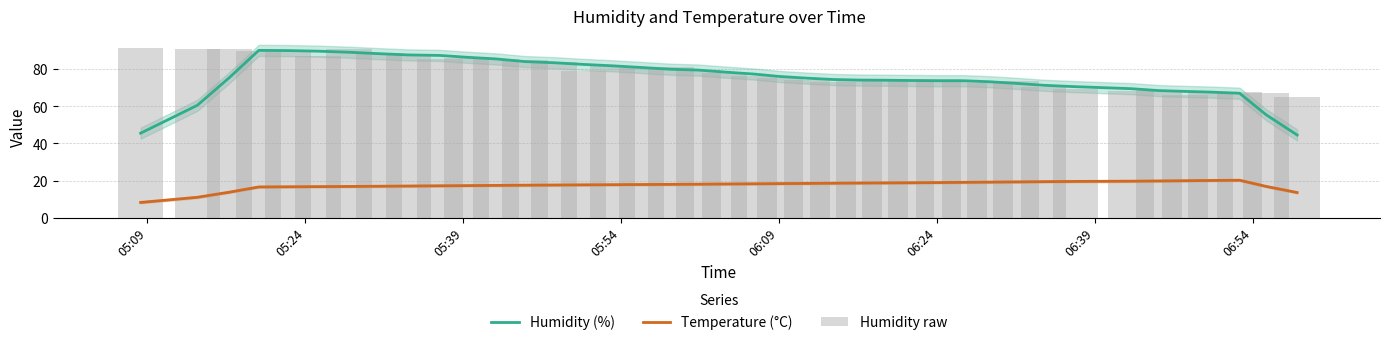

What is the minimum value for Temperature (°C)?

8.2